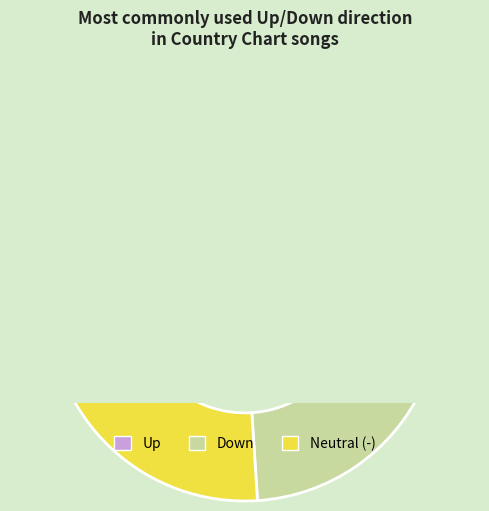

Count the number of slices in the pie.

3